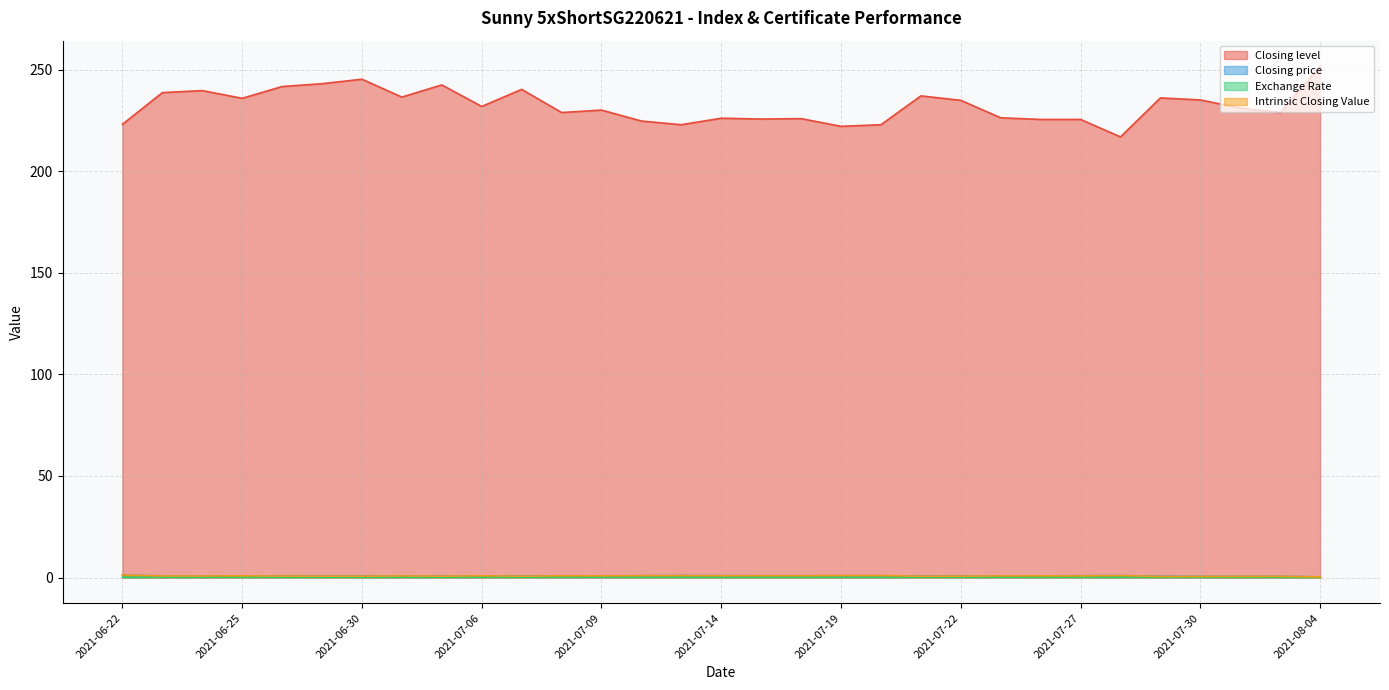

What is the average value of the Closing level series?

232.3